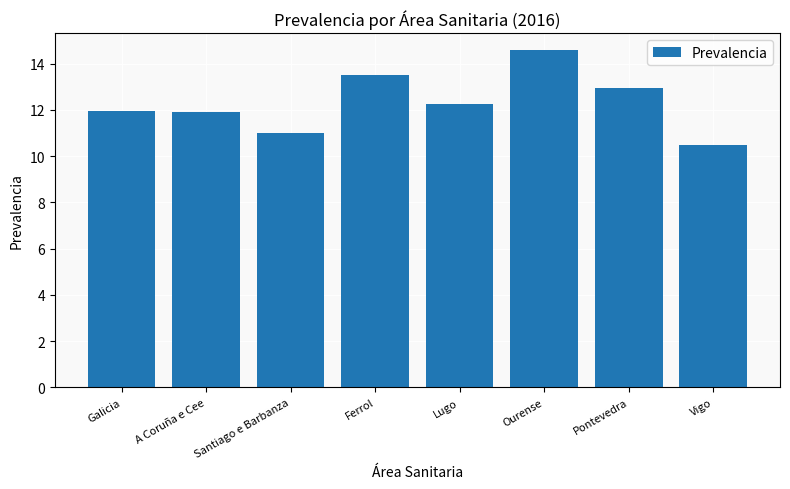

Is it true that the value at Santiago e Barbanza is 11.0?

True